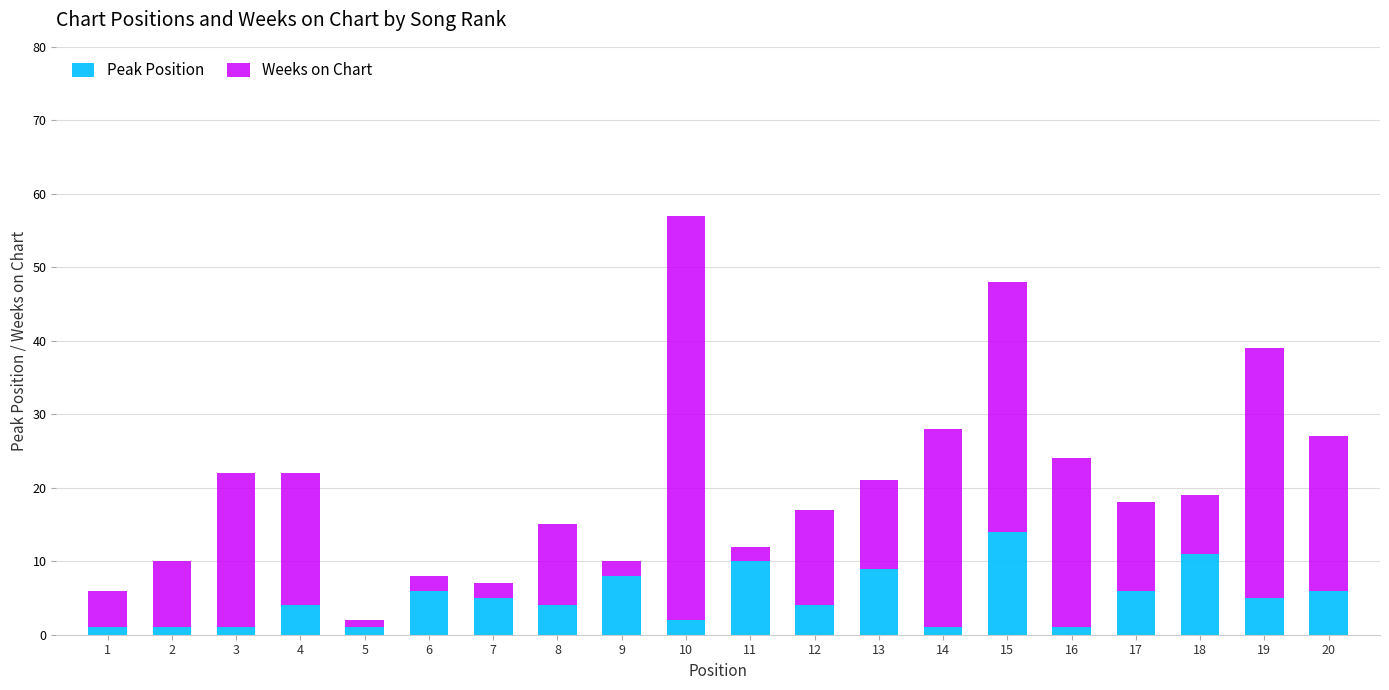

At which category is the sum across all series the highest?

10